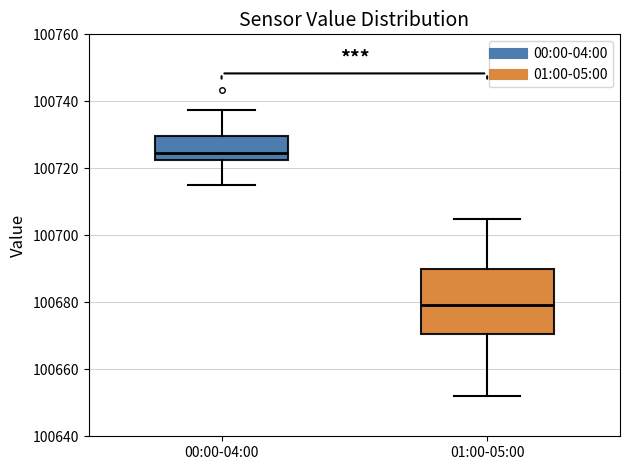

Comparing the boxes themselves (not the whiskers), which one is the tallest?

01:00-05:00